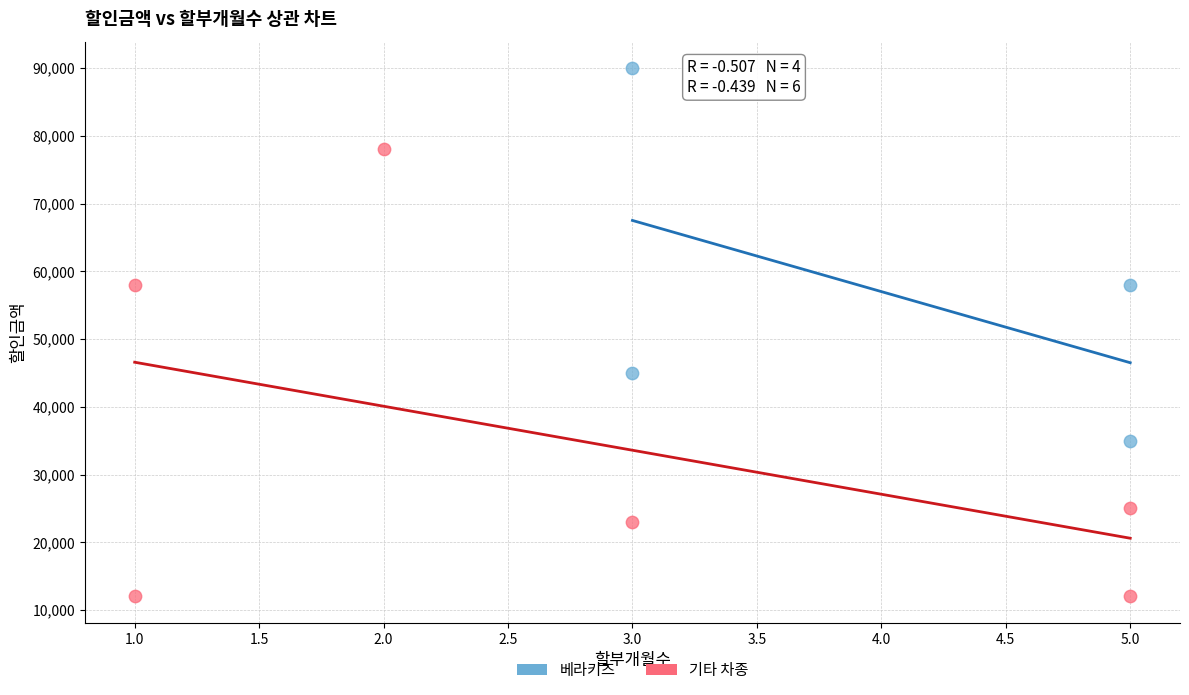

Which series contains the highest Y value?

베라키즈